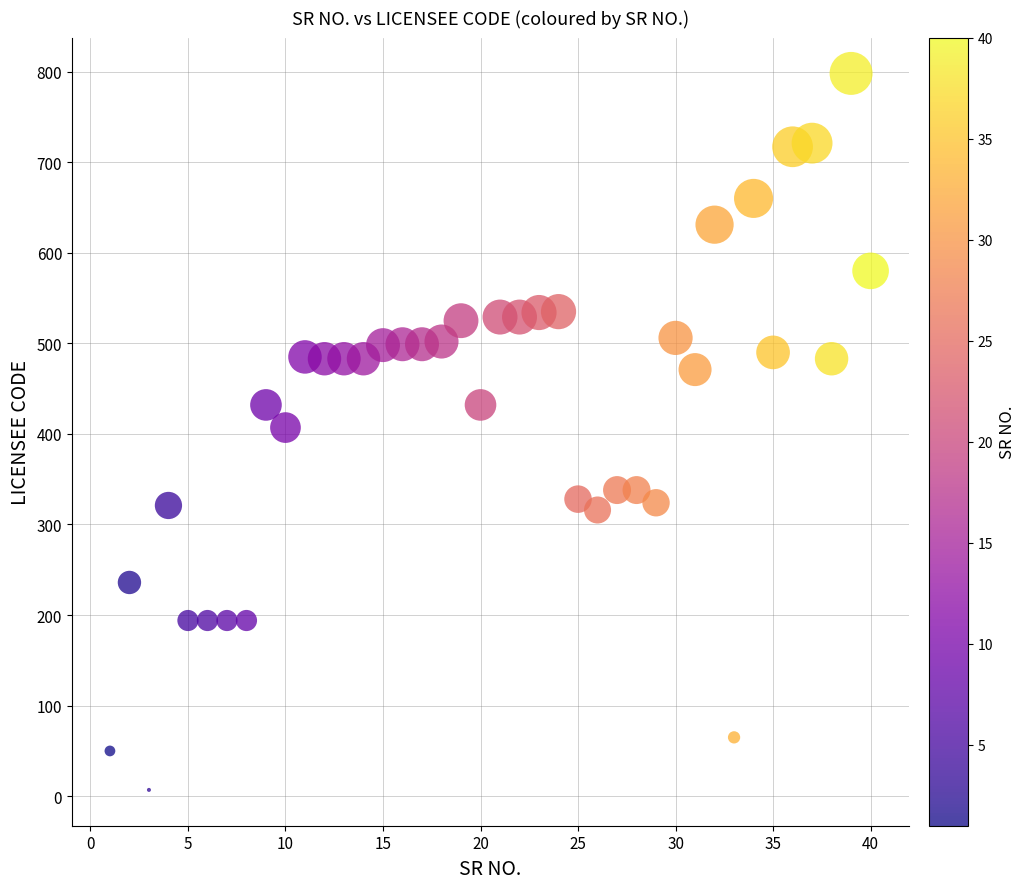

What is the range of Y values (max minus min)?

791